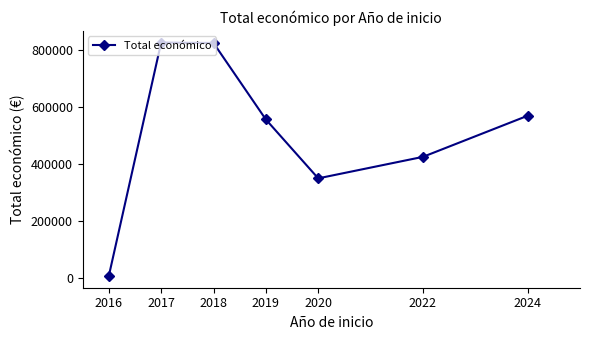

What is the maximum value shown in the chart?

825725.0